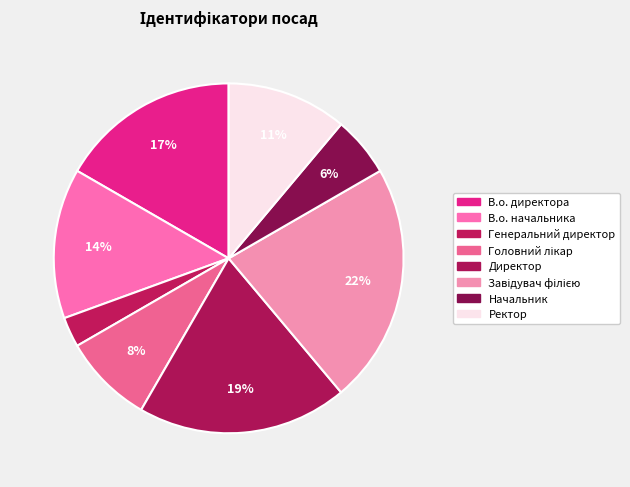

What percentage is the В.о. начальника slice, to the nearest percent?

14%